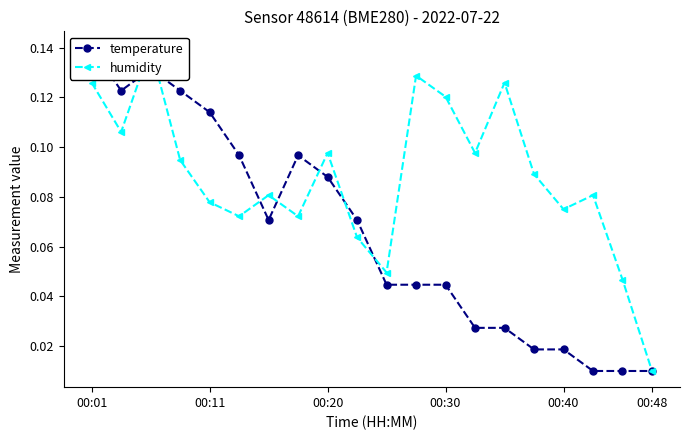

What is the sum of the temperature values at 6 and 12?

0.1